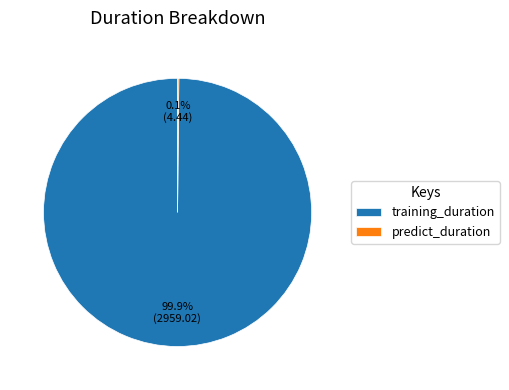

What portion of the pie excludes training_duration?

0.1%